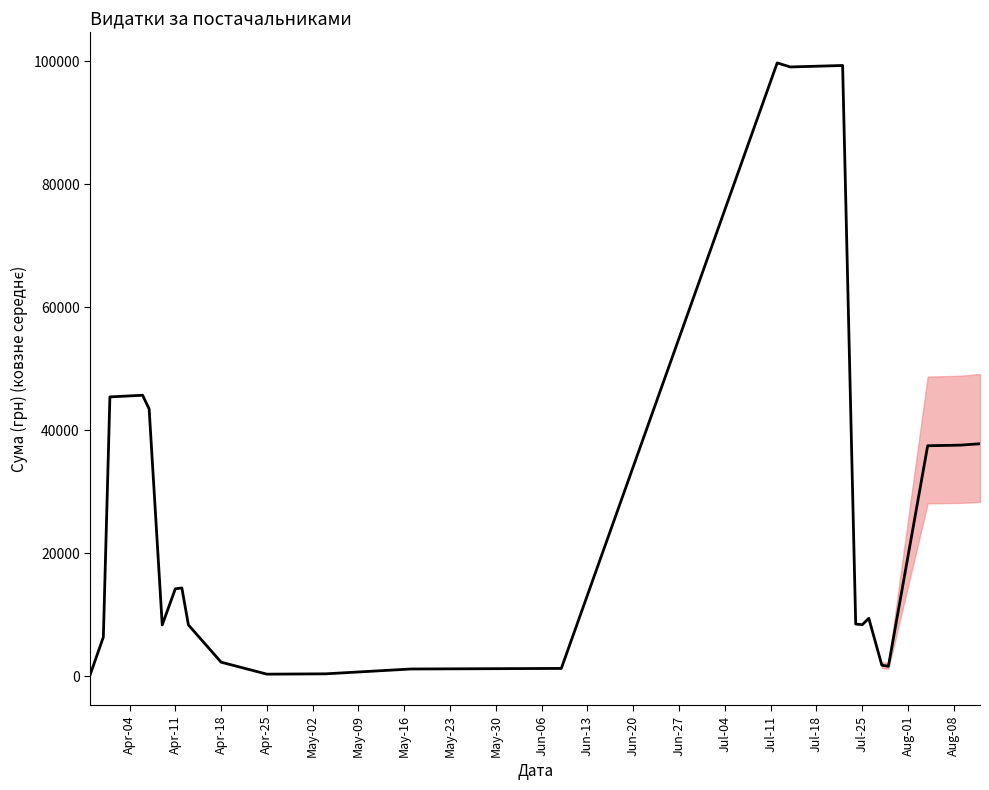

What is the difference between the maximum and minimum values?

99412.5